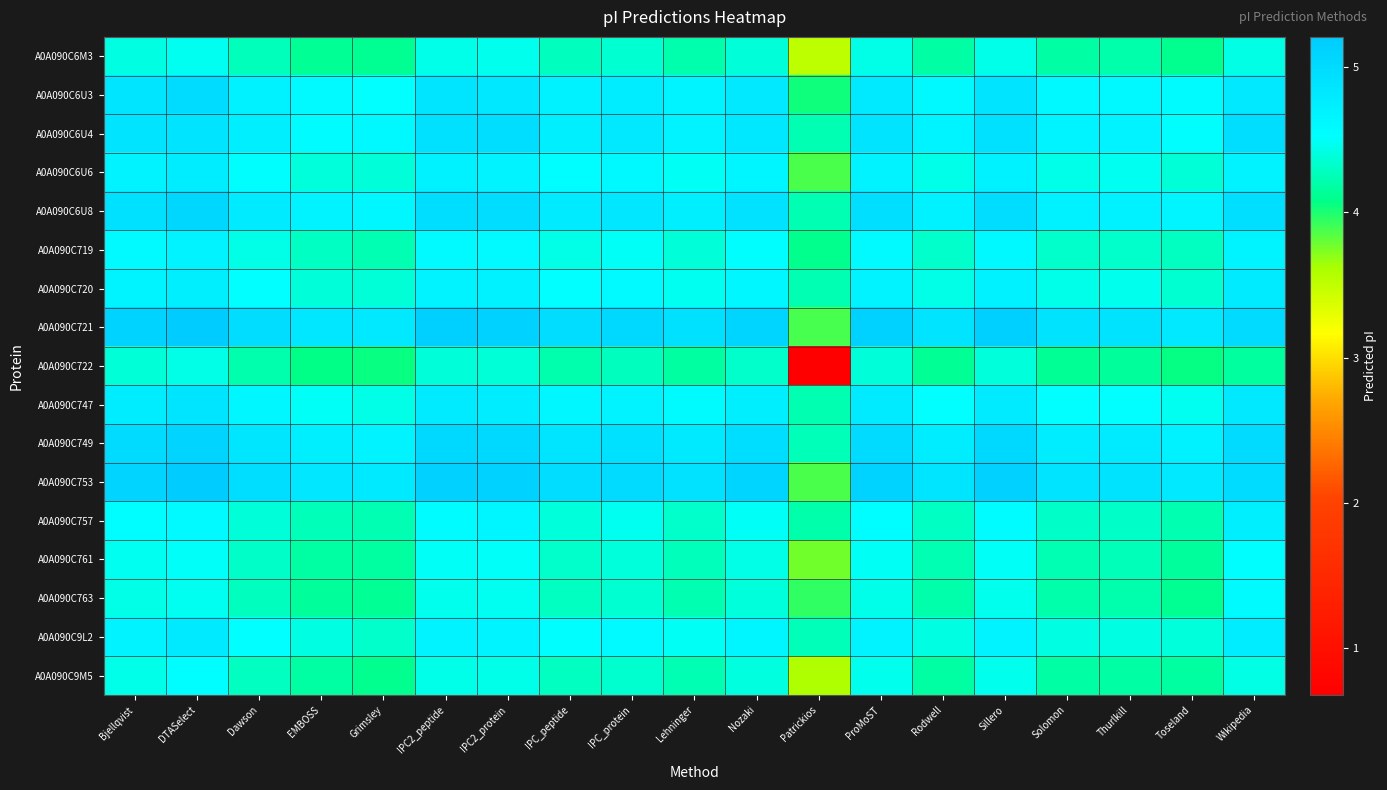

Rank the series at Rodwell from lowest to highest value.

A0A090C722, A0A090C9M5, A0A090C6M3, A0A090C763, A0A090C761, A0A090C757, A0A090C719, A0A090C9L2, A0A090C720, A0A090C6U6, A0A090C747, A0A090C6U3, A0A090C6U4, A0A090C6U8, A0A090C749, A0A090C753, A0A090C721